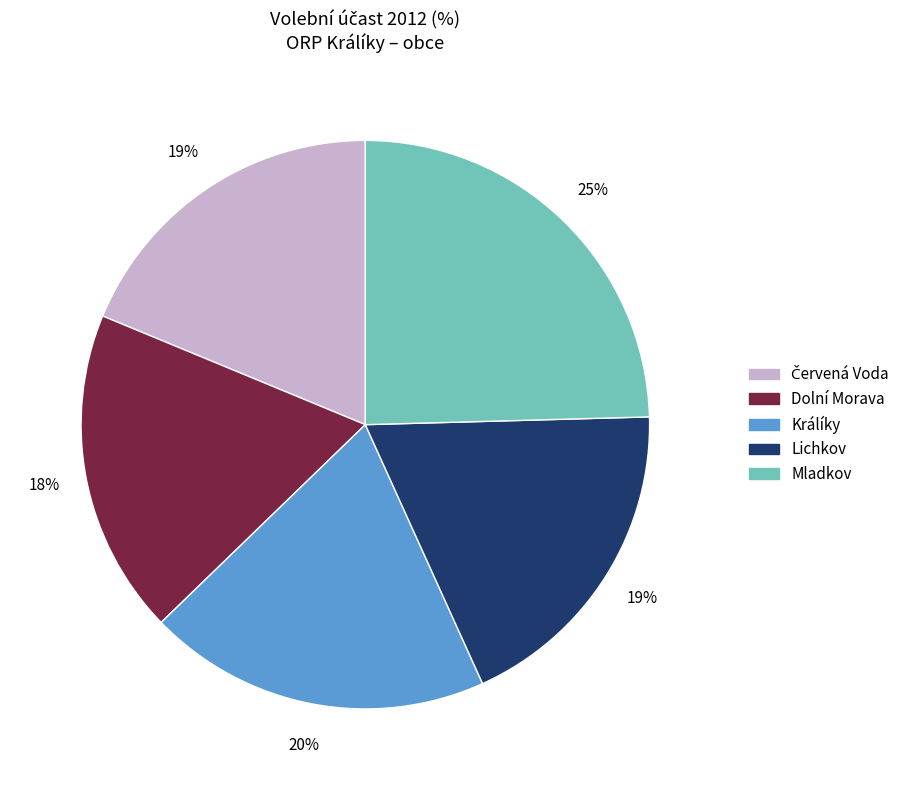

Is it true that Mladkov is 25% of the pie?

True